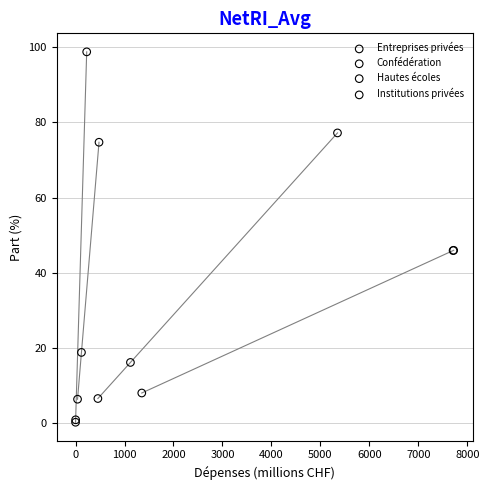

Which series reaches the maximum Y coordinate?

Confédération